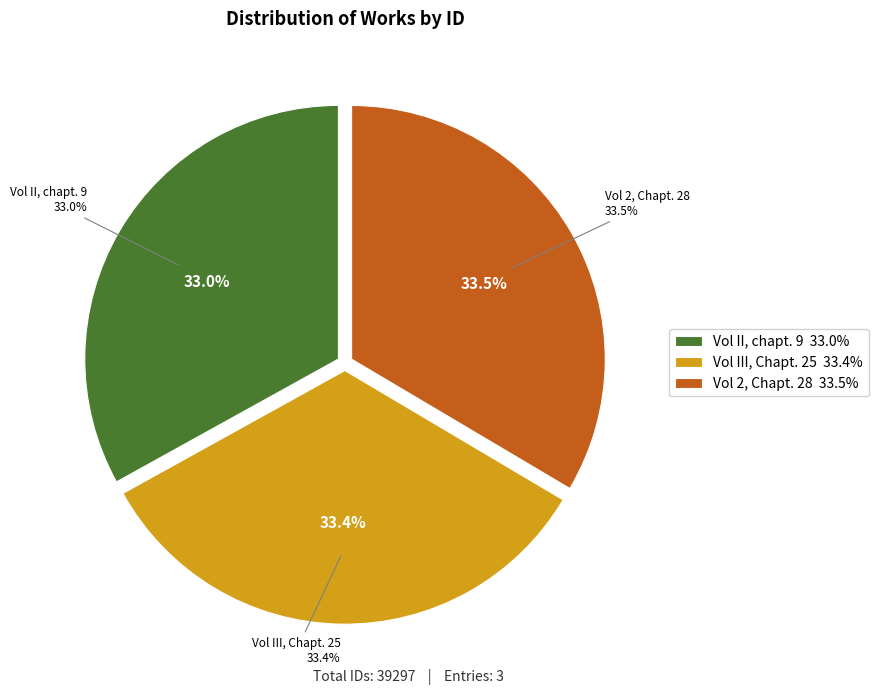

What percentage is the Vol II, chapt. 9 slice, to the nearest percent?

33%